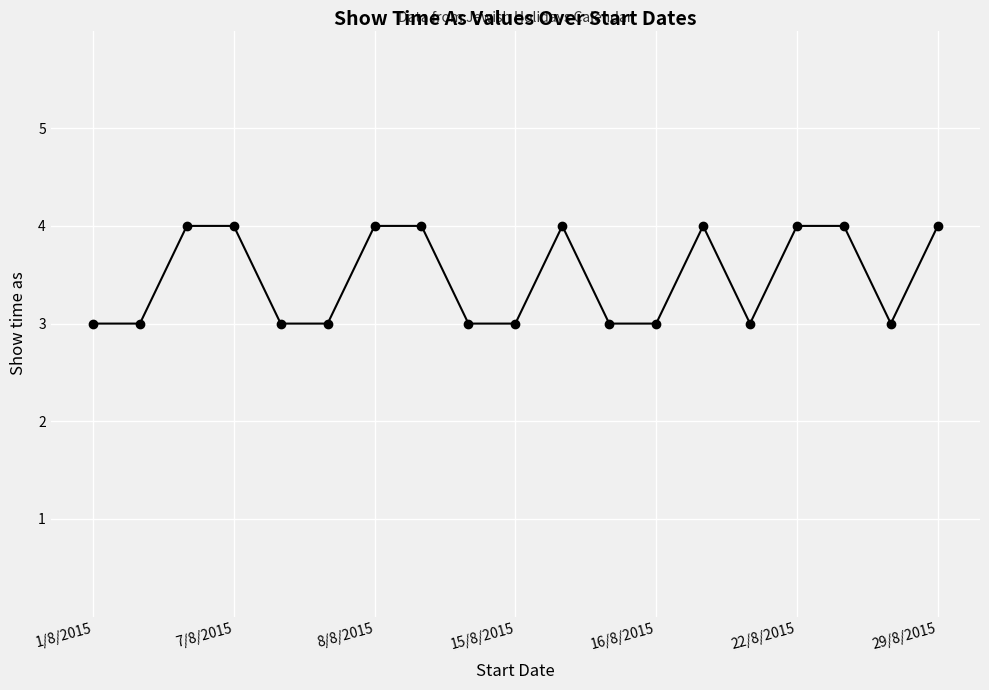

What is the average value?

3